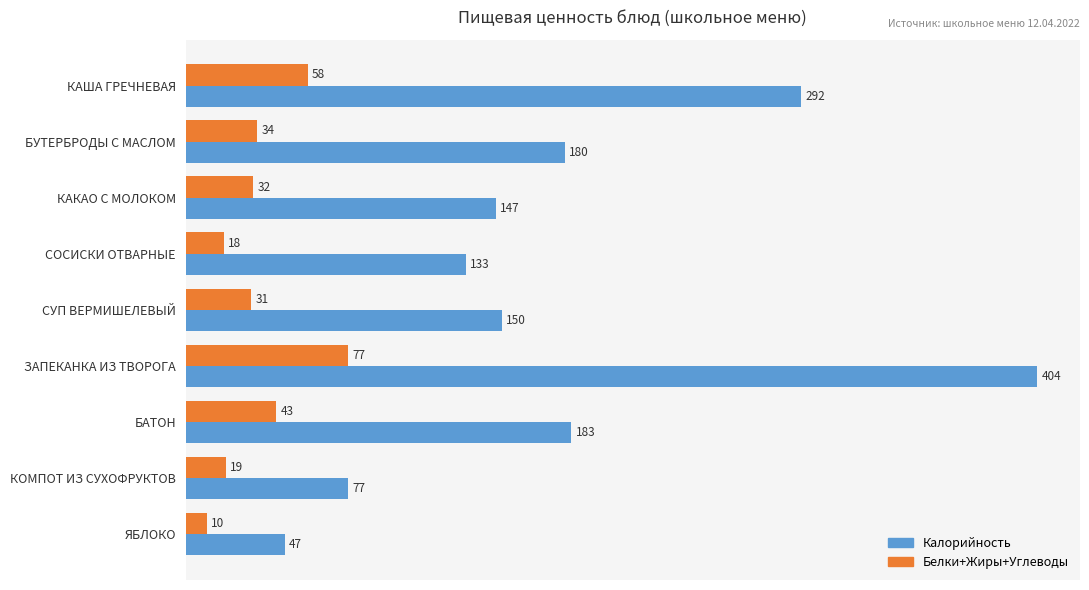

Where is Белки+Жиры+Углеводы nearest to the value 43?

БАТОН